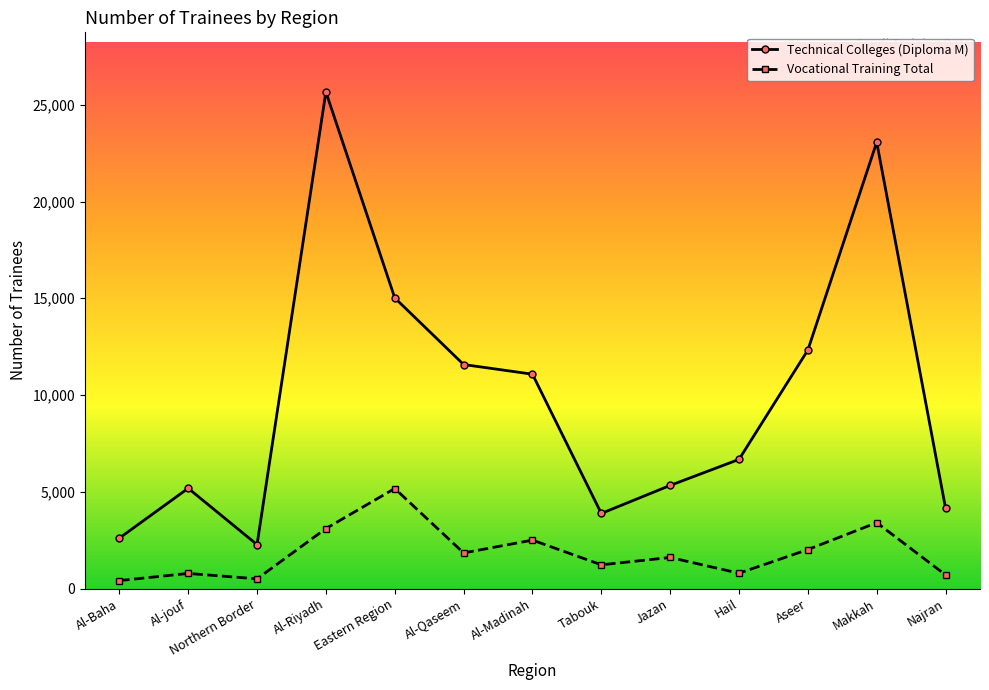

What is the sum of all Vocational Training Total values?

24038